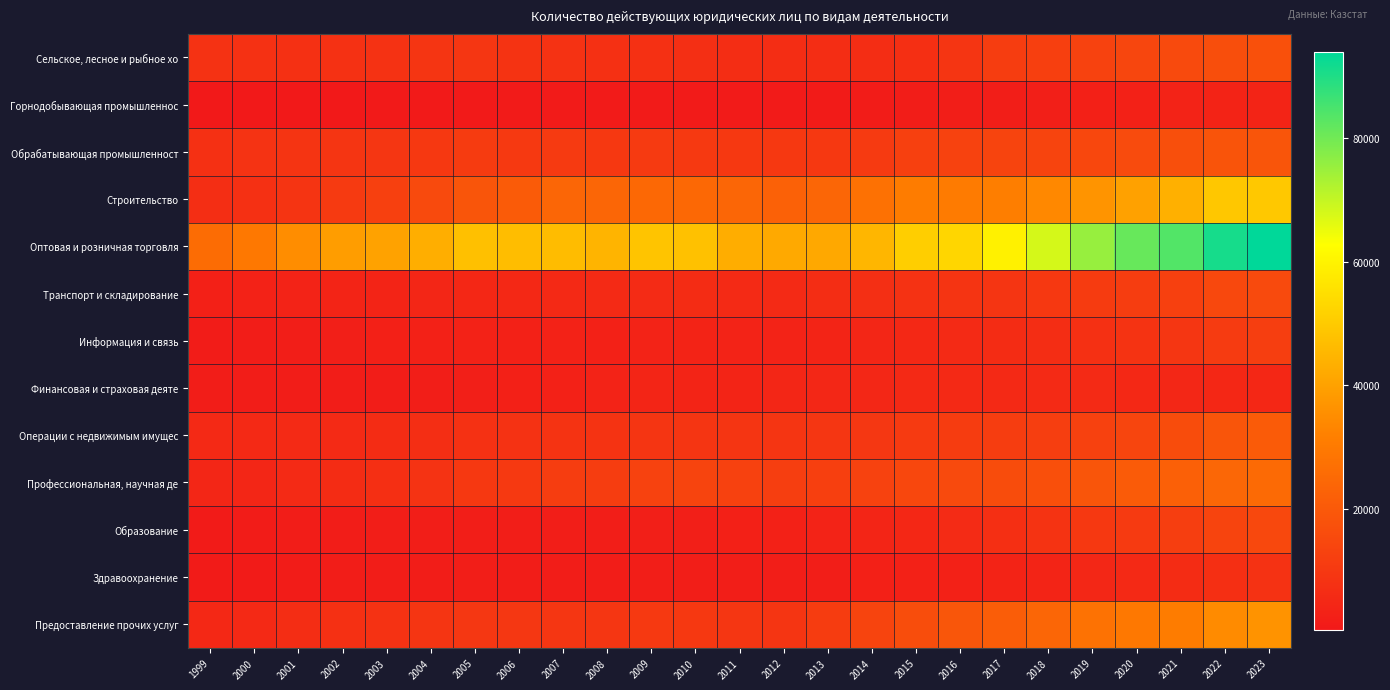

How many series are shown in this chart?

13